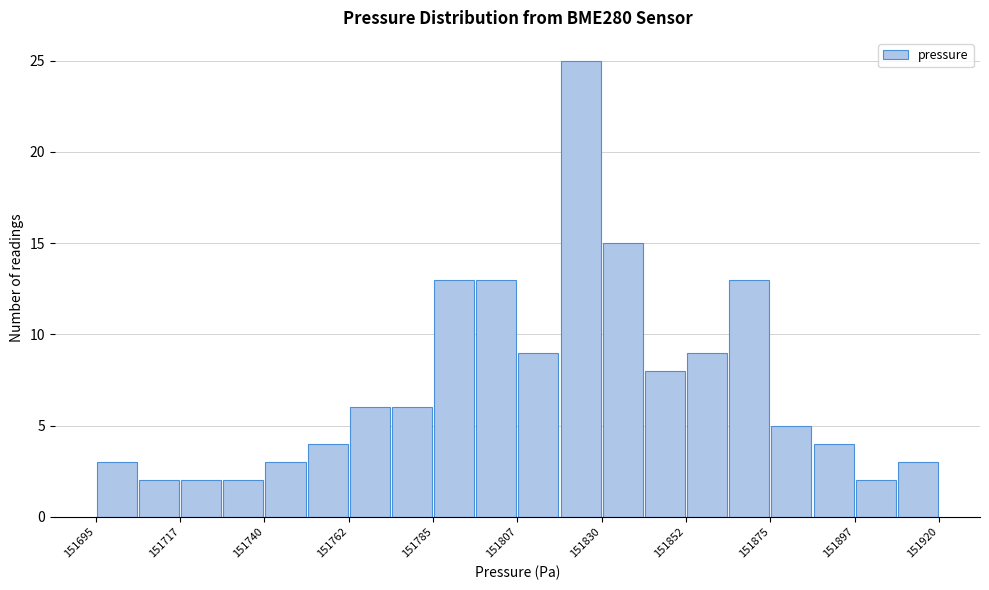

Read against the x-axis, roughly where is the centre of the tallest bar?

151825